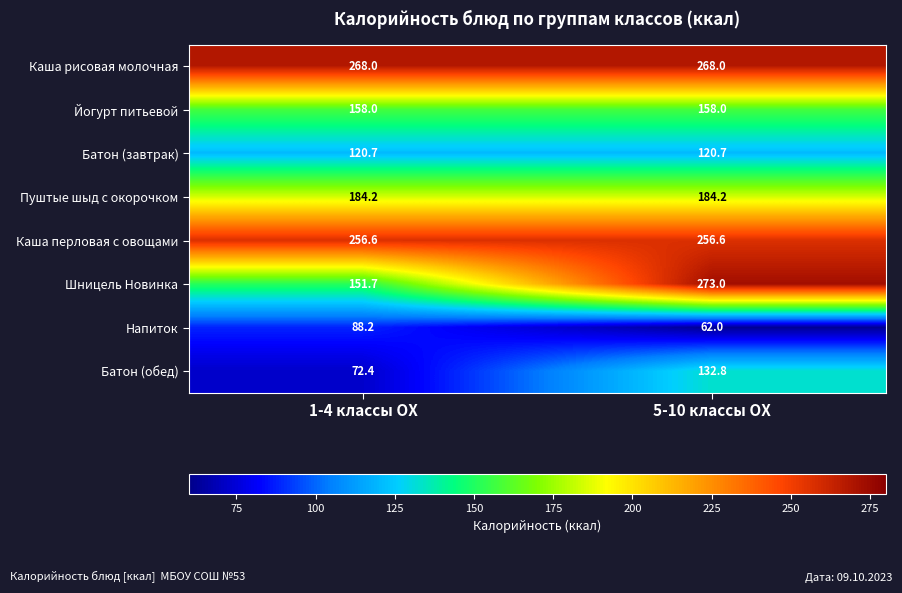

Reading right to left, what are all the values shown in this chart?

Каша рисовая молочная: 268.0	268.0
Йогурт питьевой: 158.0	158.0
Батон (завтрак): 120.7	120.7
Пуштые шыд с окорочком: 184.2	184.2
Каша перловая с овощами: 256.6	256.6
Шницель Новинка: 273.0	151.7
Напиток: 62.0	88.2
Батон (обед): 132.8	72.4